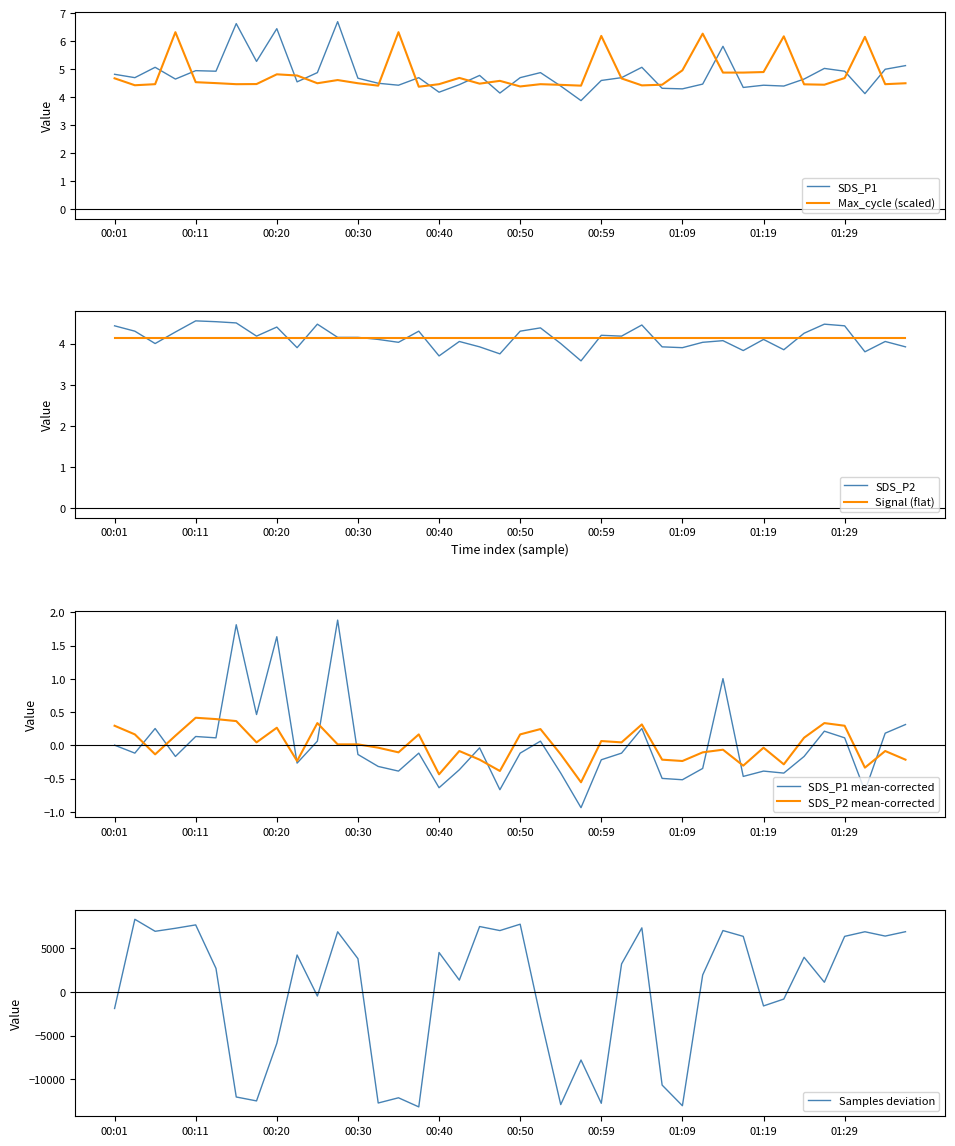

Which series changed the most between 00:13 and 01:14?

Samples